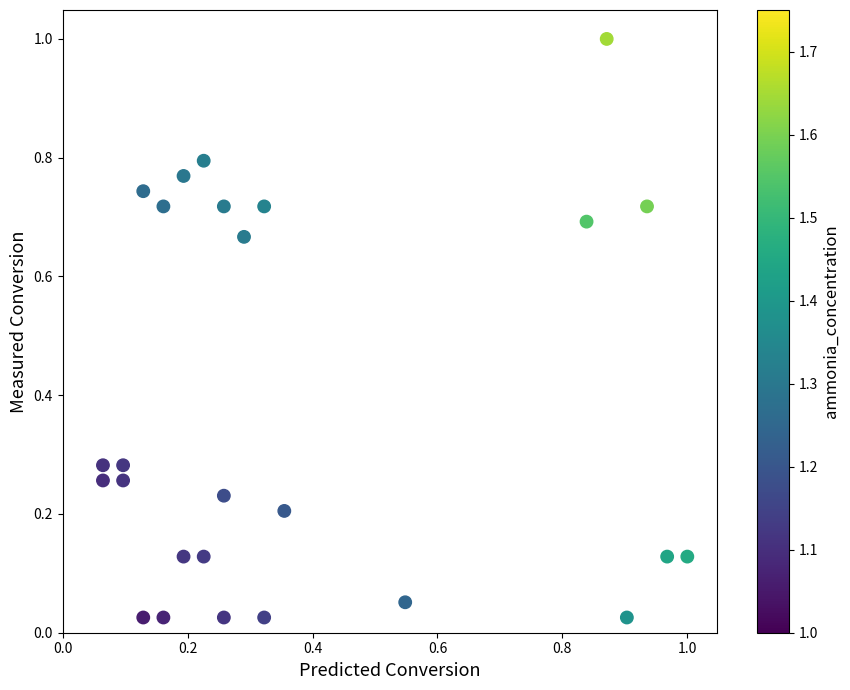

What is the range of X values (max minus min)?

0.9